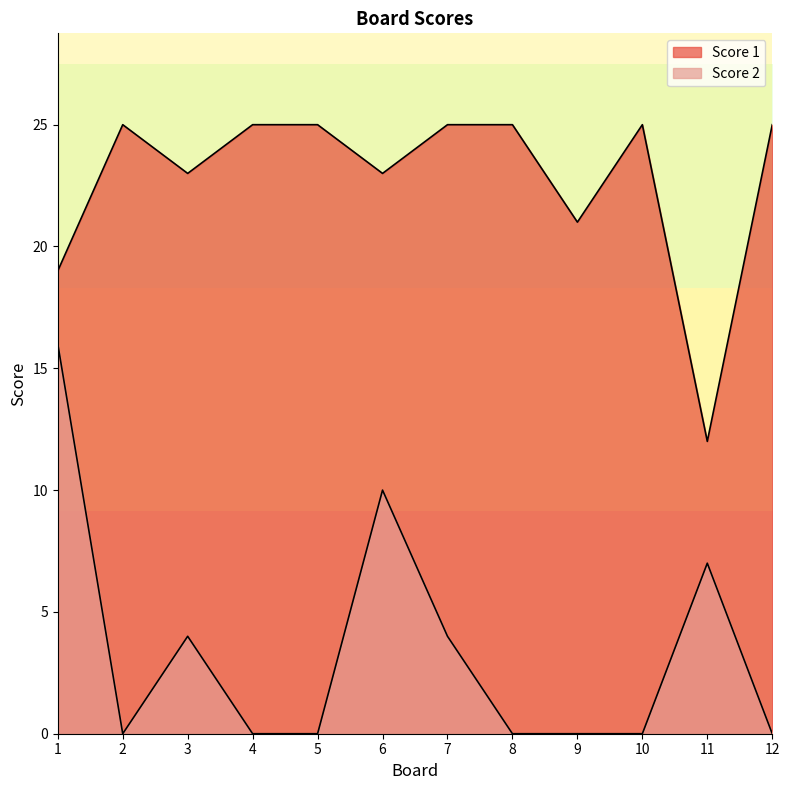

Is it true that Score 2 equals 10 at 6?

True